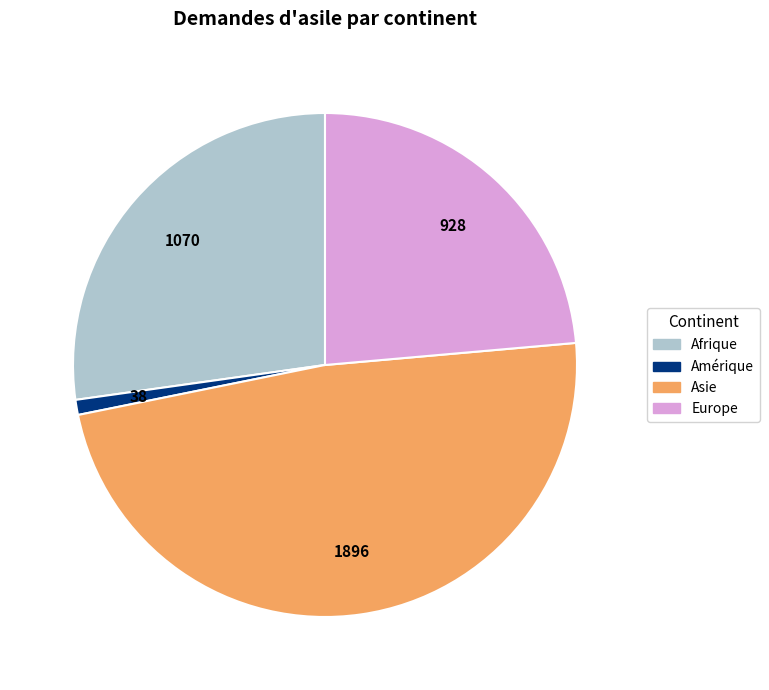

Is it true that Europe is 24% of the pie?

True